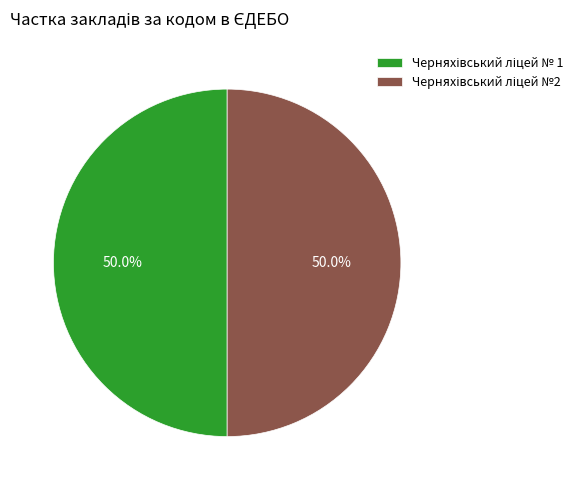

How many slices are in this pie chart?

2